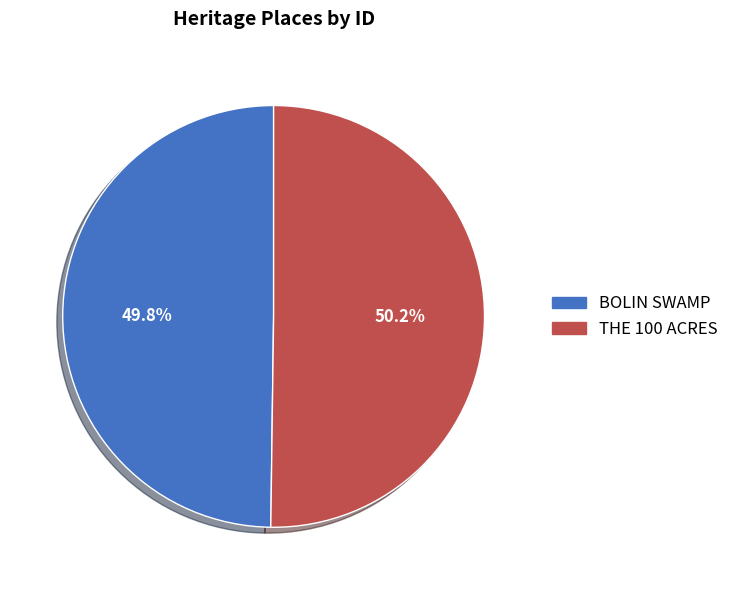

What percentage is NOT represented by BOLIN SWAMP?

50.2%